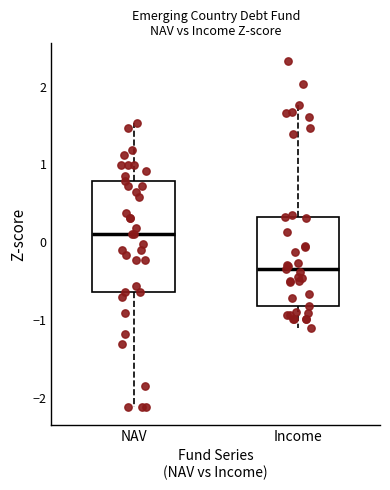

Reading left to right, transcribe this box plot: for each box, give where its median line is, the range the box spans, and where its two whiskers end, as read against the y-axis. The values are not printed on the chart, so give them approximately, as read against the axis.

NAV: median 0.1, box -0.6 to 0.8, whiskers -2.1 to 1.5
Income: median -0.3, box -0.8 to 0.3, whiskers -1.1 to 1.8